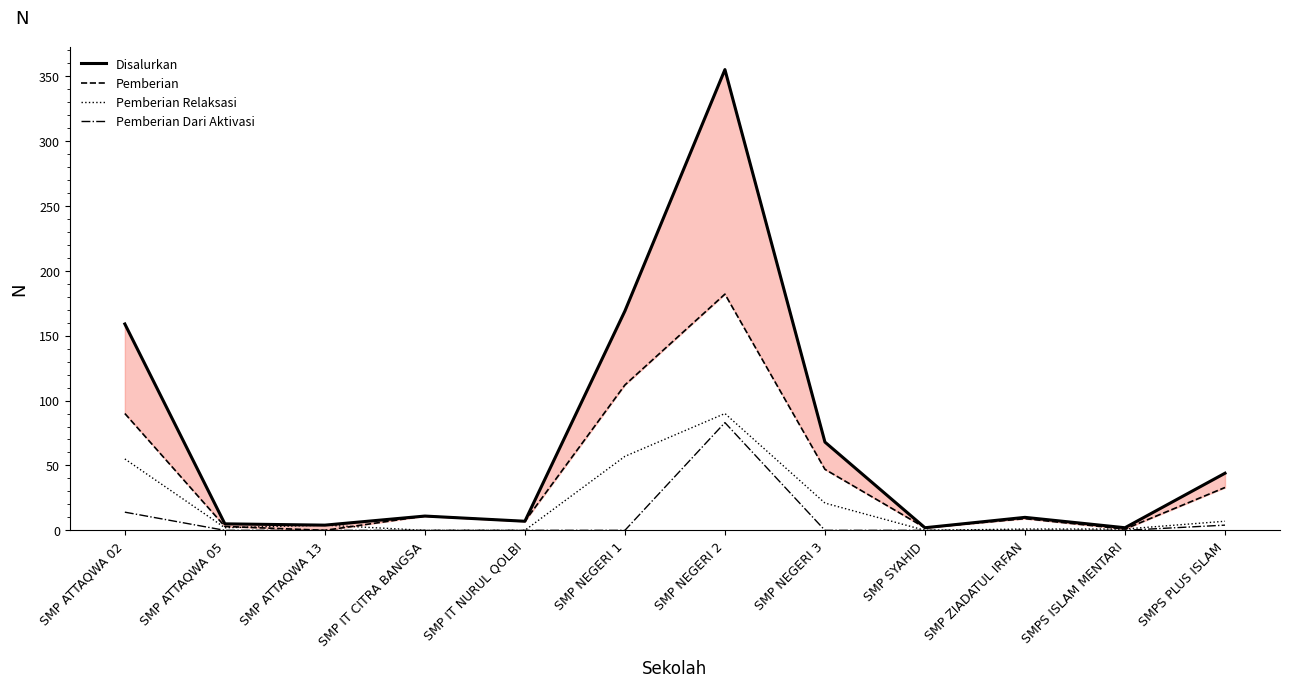

Reading left to right, extract all data points from this chart.

Disalurkan: 159	5	4	11	7	169	355	68	2	10	2	44
Pemberian: 90	3	0	11	7	112	182	47	2	9	1	33
Pemberian Relaksasi: 55	2	4	0	0	57	90	21	0	1	1	7
Pemberian Dari Aktivasi: 14	0	0	0	0	0	83	0	0	0	0	4